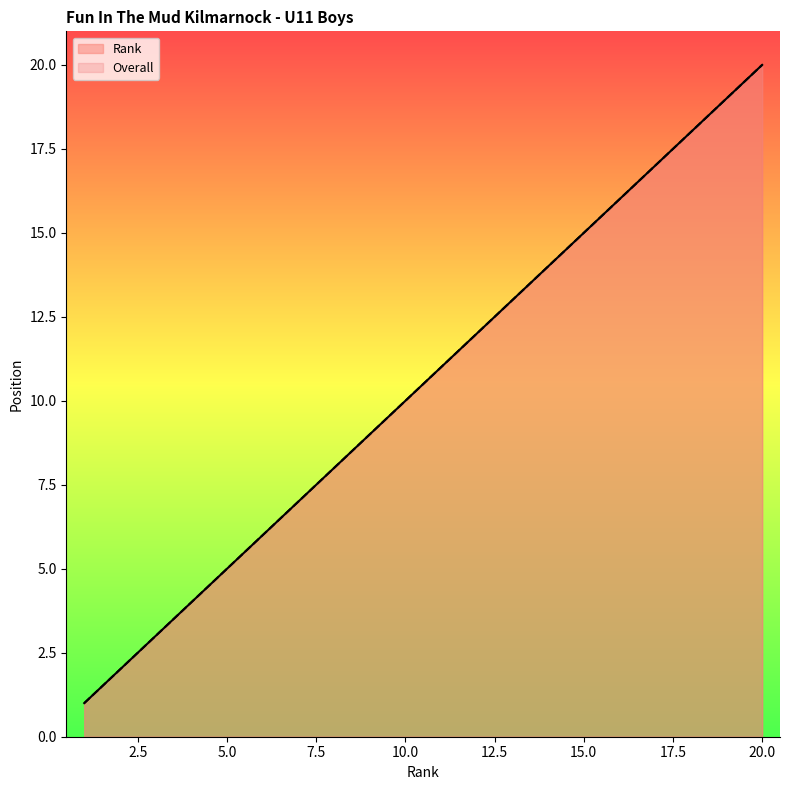

What is the average value of the Overall series?

10